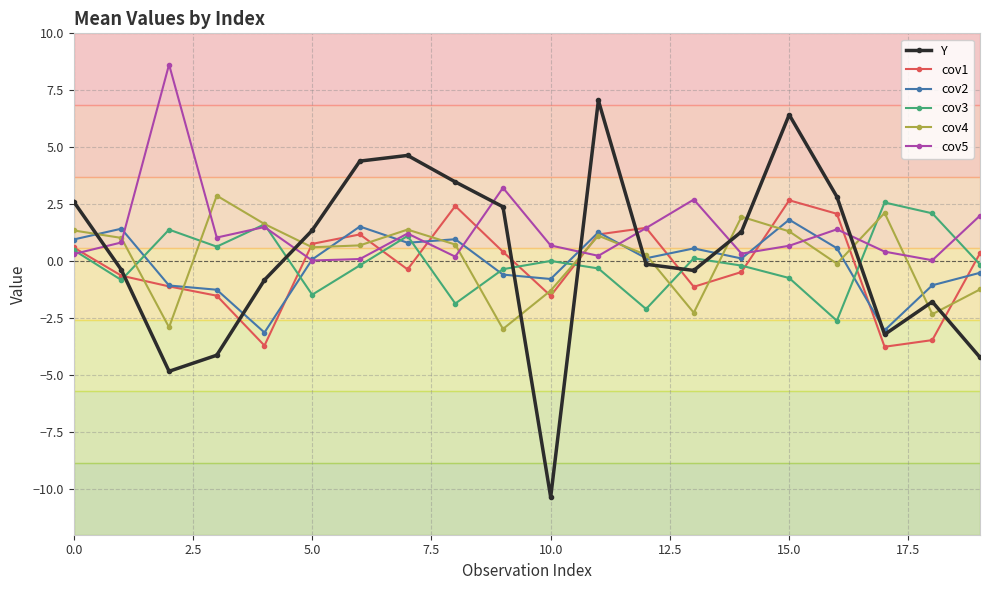

What is the minimum value shown in the chart?

-10.4